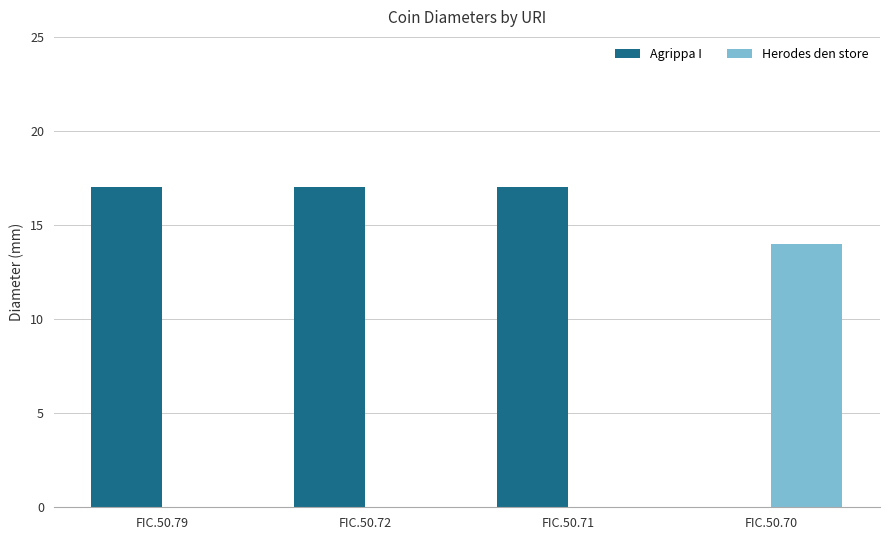

Between FIC.50.79 and FIC.50.70, which series saw the biggest shift?

Agrippa I